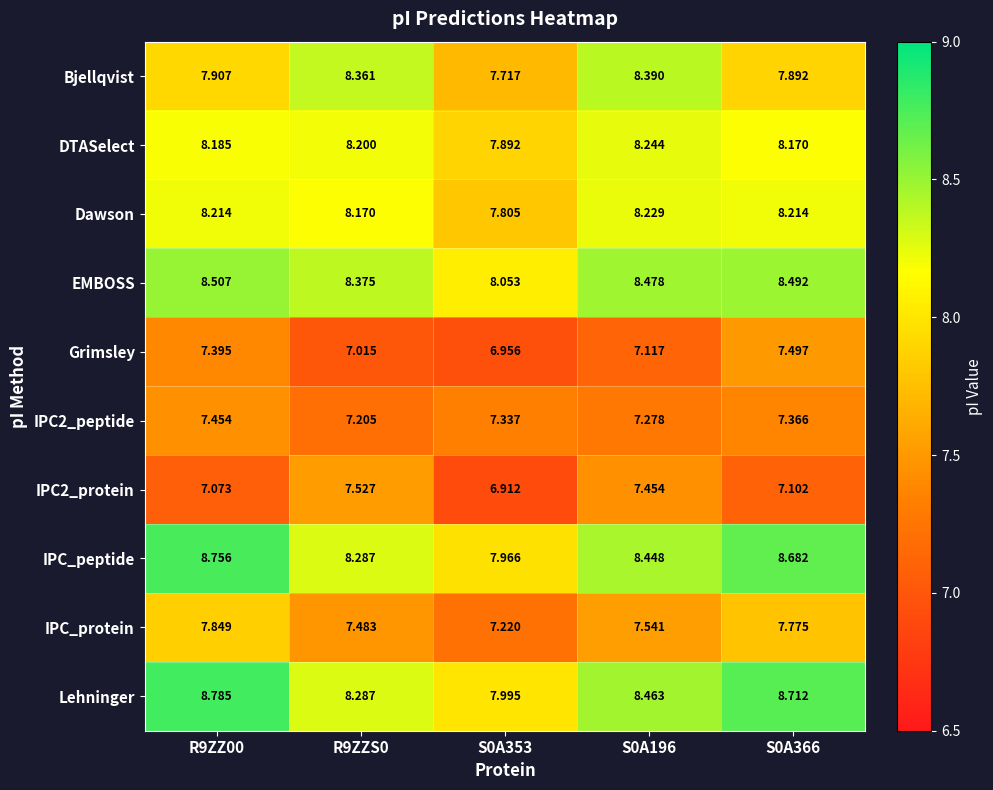

At which category is the sum across all series the highest?

R9ZZ00